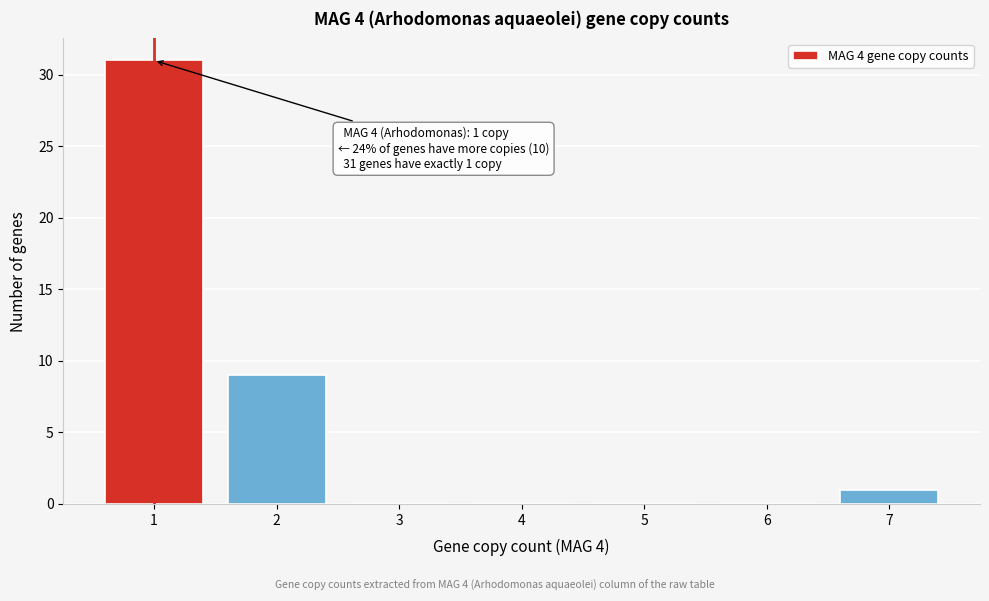

Over which range of the x-axis is the bar tallest?

0.5 to 1.5